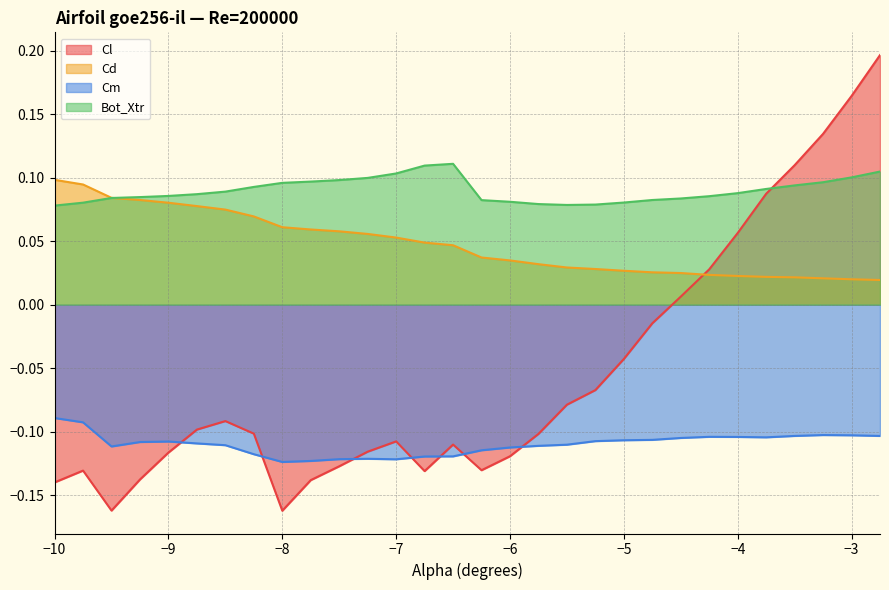

Is it true that Cd equals 0.1 at −6?

False